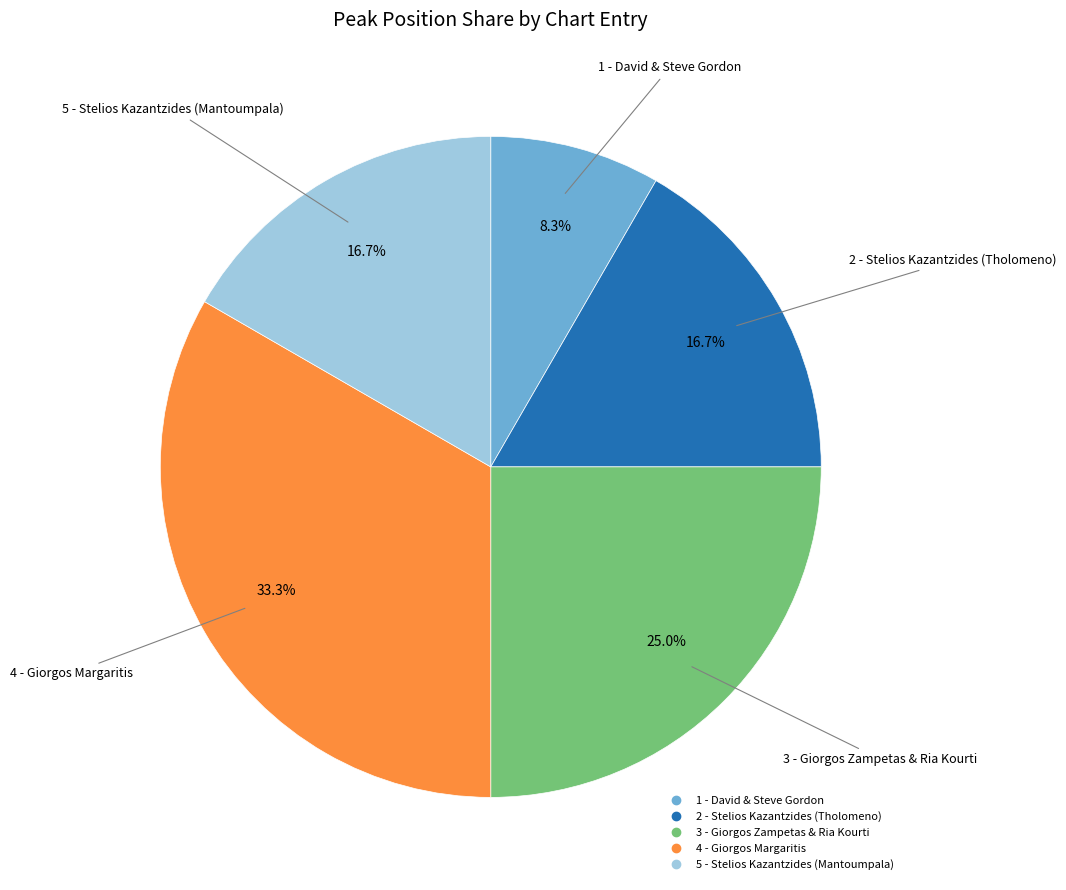

The 3 - Giorgos Zampetas & Ria Kourti slice represents 34% of the pie. True or false?

False